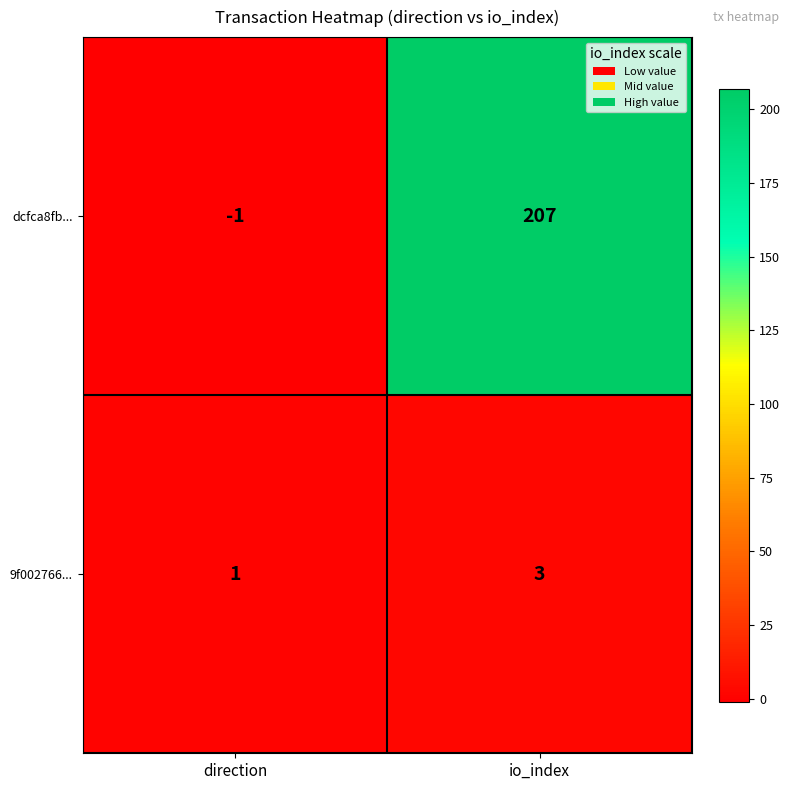

Count the number of categories in the chart.

2